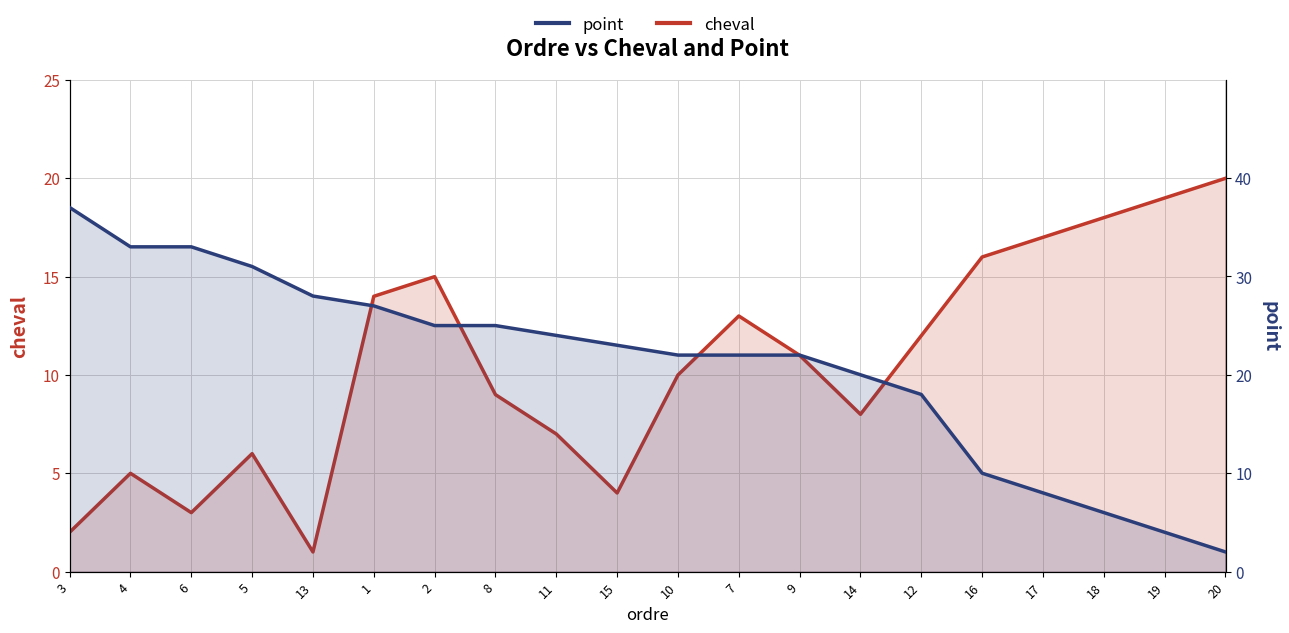

Reading left to right, extract all data points from this chart.

cheval: 3=2	4=5	6=3	5=6	13=1	1=14	2=15	8=9	11=7	15=4	10=10	7=13	9=11	14=8	12=12	16=16	17=17	18=18	19=19	20=20
point: 3=37	4=33	6=33	5=31	13=28	1=27	2=25	8=25	11=24	15=23	10=22	7=22	9=22	14=20	12=18	16=10	17=8	18=6	19=4	20=2